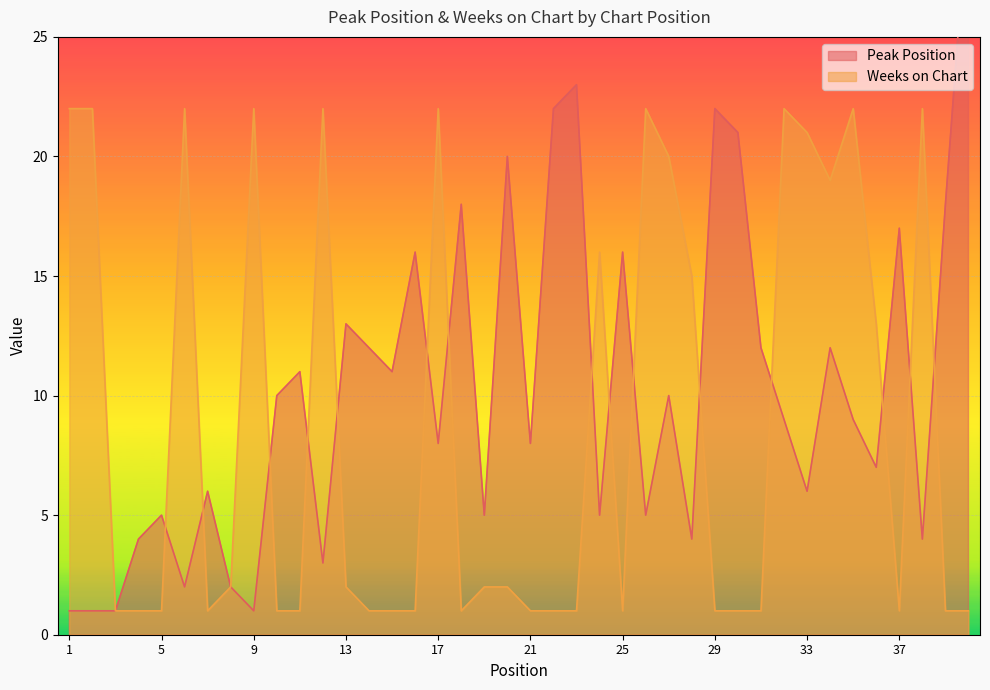

Rank the series at 24 from highest to lowest value.

Weeks on Chart, Peak Position